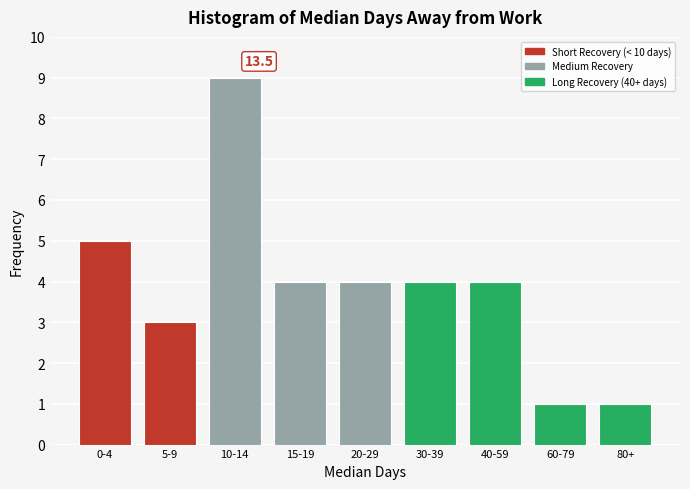

Reading left to right, what are all the values shown in this chart?

0-4=5	5-9=3	10-14=9	15-19=4	20-29=4	30-39=4	40-59=4	60-79=1	80+=1